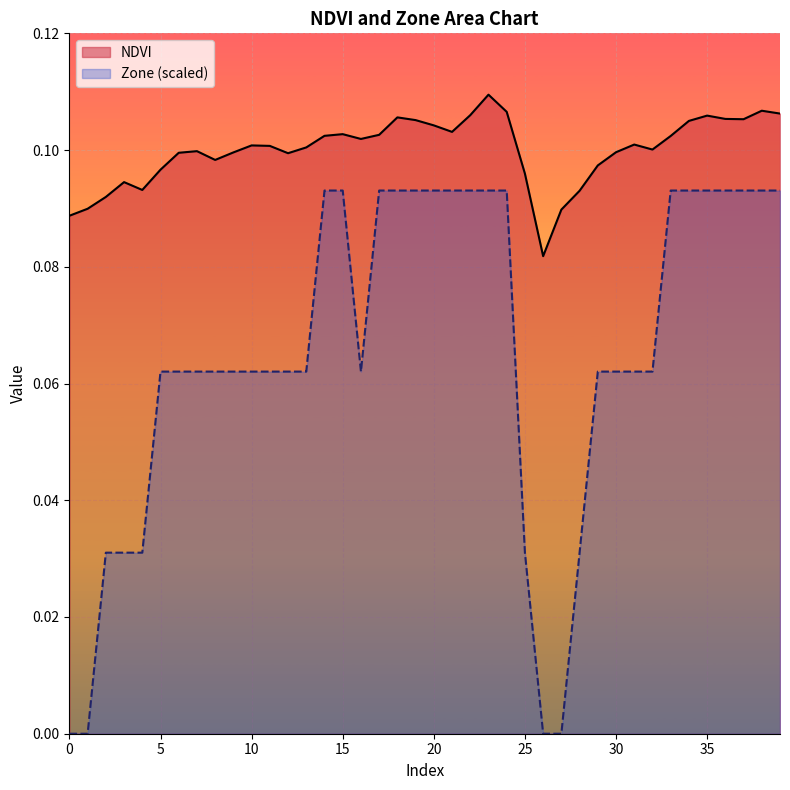

True or false: Zone and NDVI intersect in this chart.

False